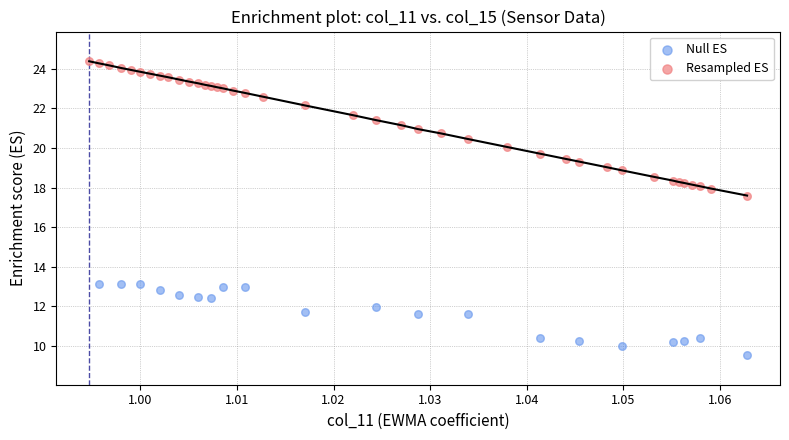

Which series has the widest spread of Y values?

Resampled ES